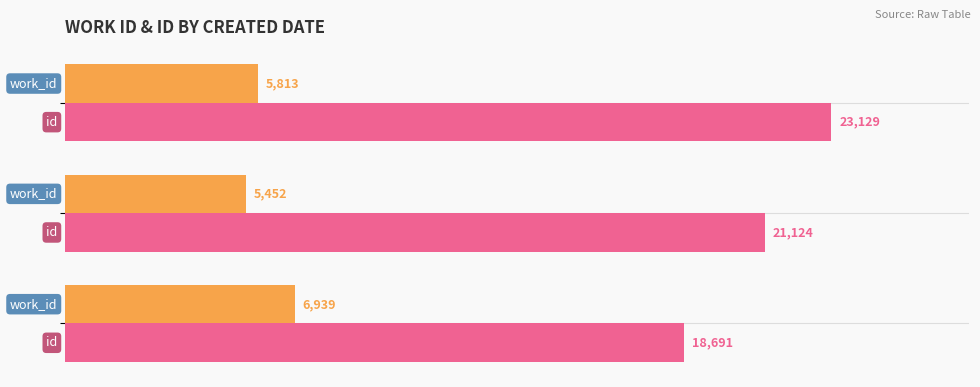

What is the smallest value displayed?

5452